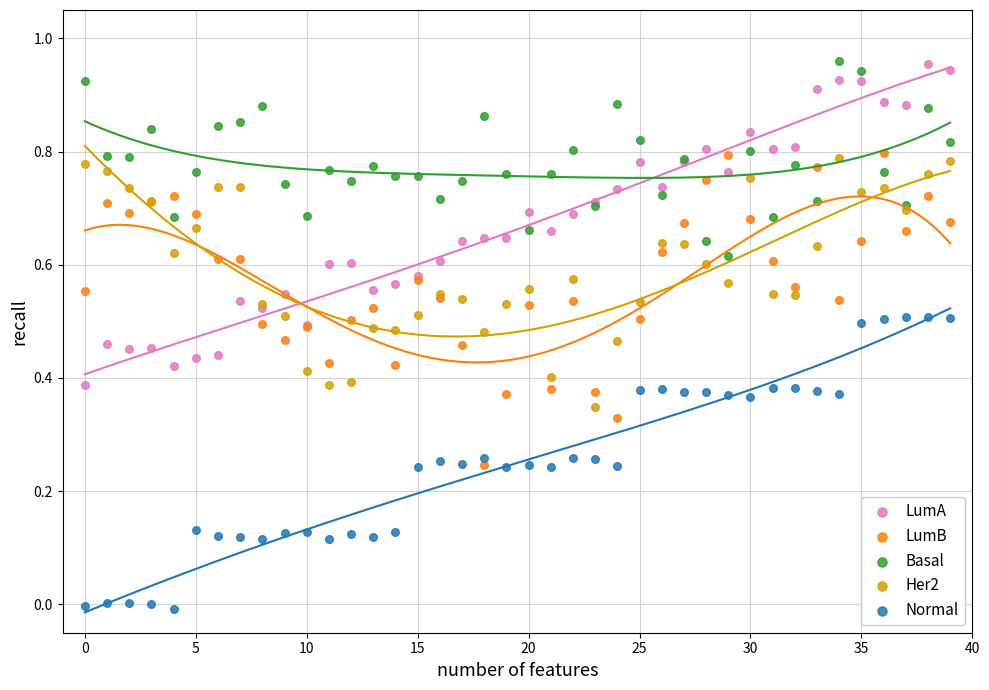

Which series contains the lowest Y value?

Normal